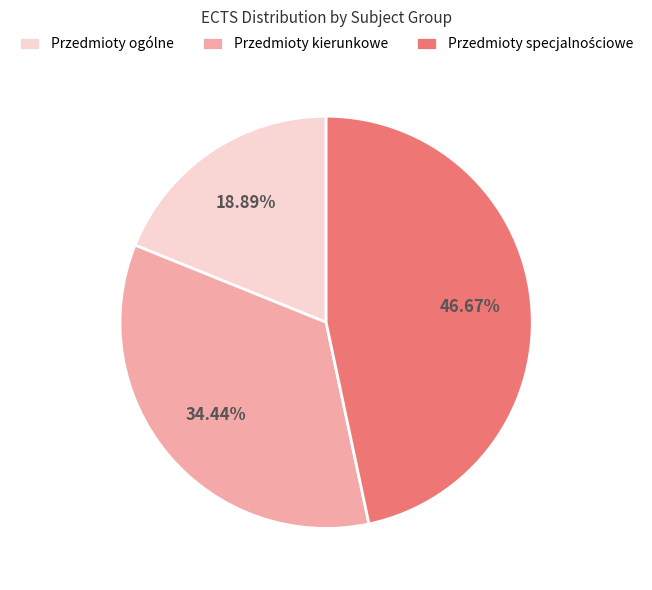

True or false: Przedmioty kierunkowe accounts for 29% of the total.

False